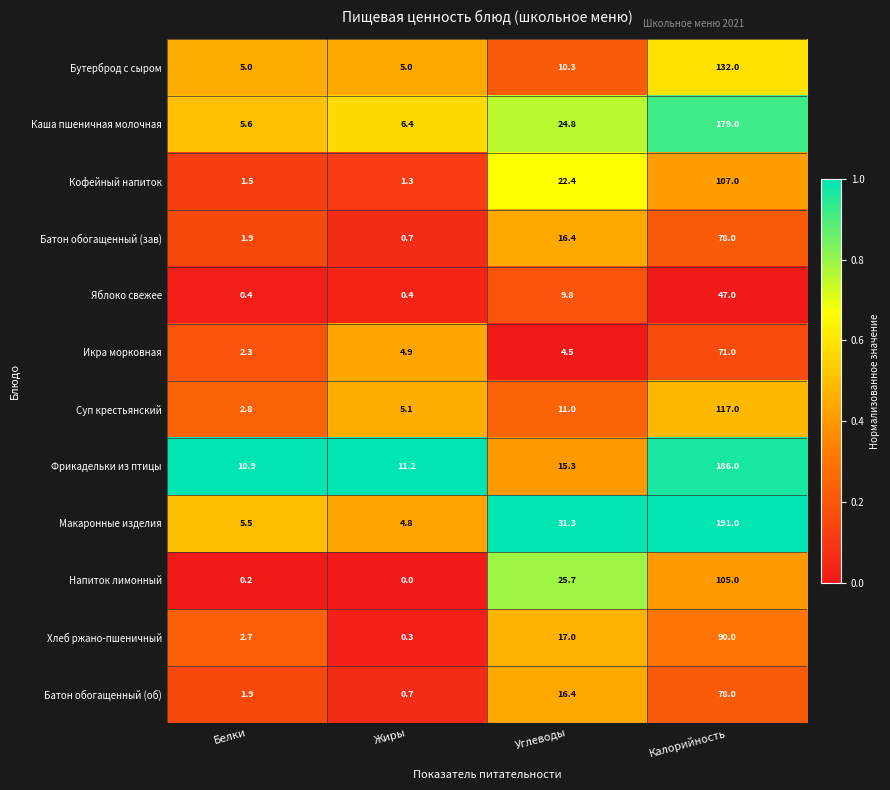

What is the approximate value of Бутерброд с сыром at Жиры?

5.0